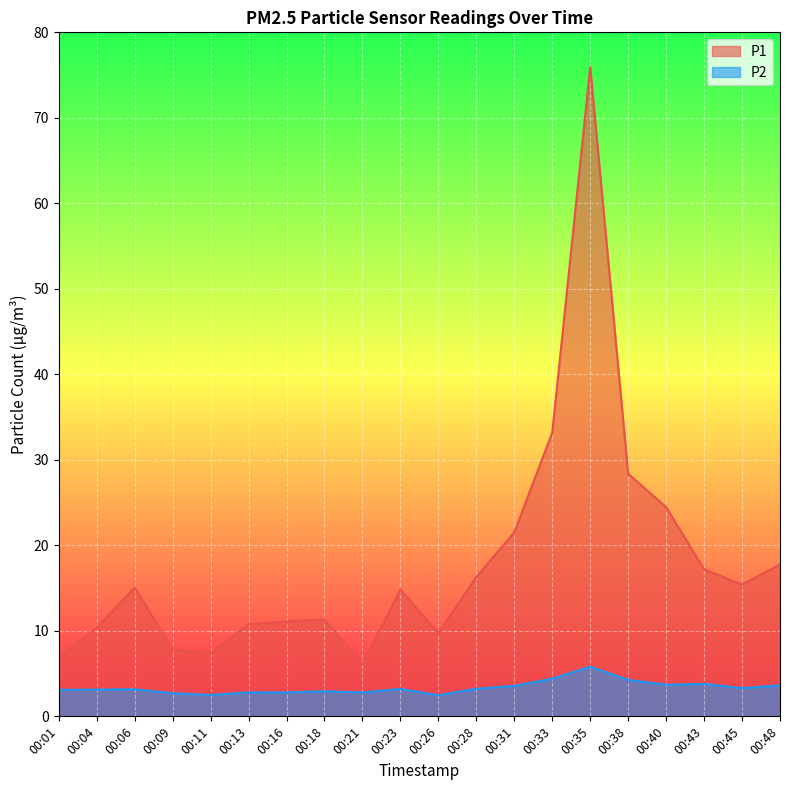

Which series has the largest total across all categories?

P1